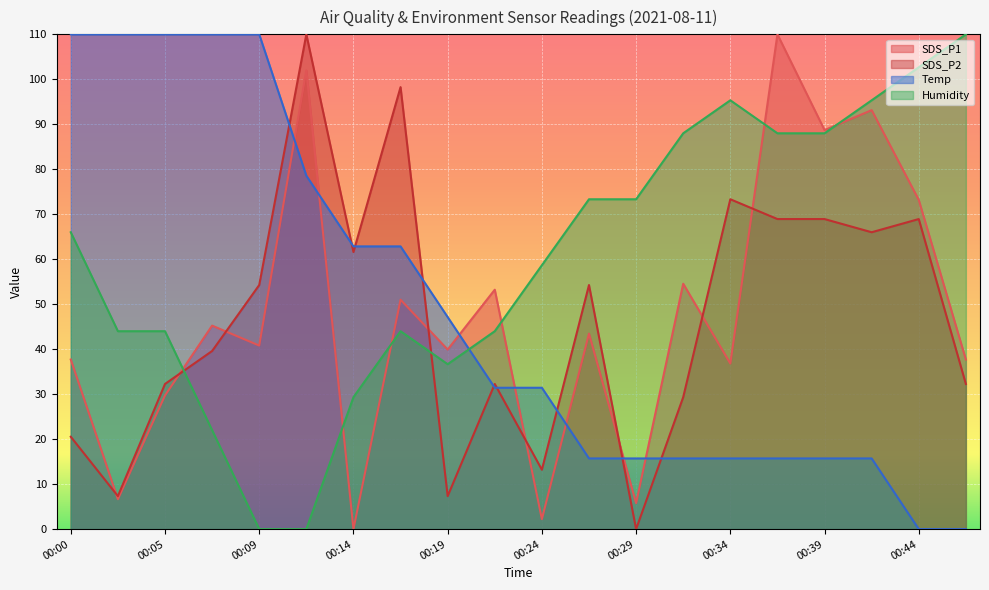

How many intersections are there between SDS_P1 and Temp?

7